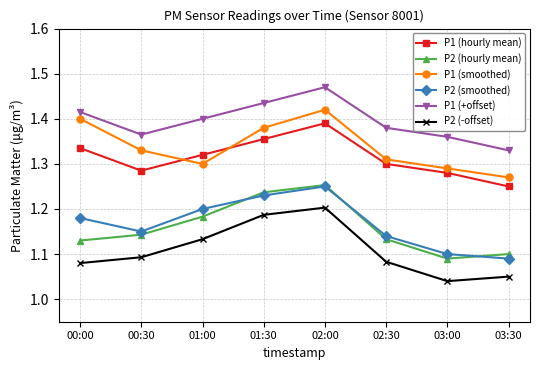

Which series changed the most between 00:00 and 03:00?

P1 (smoothed)